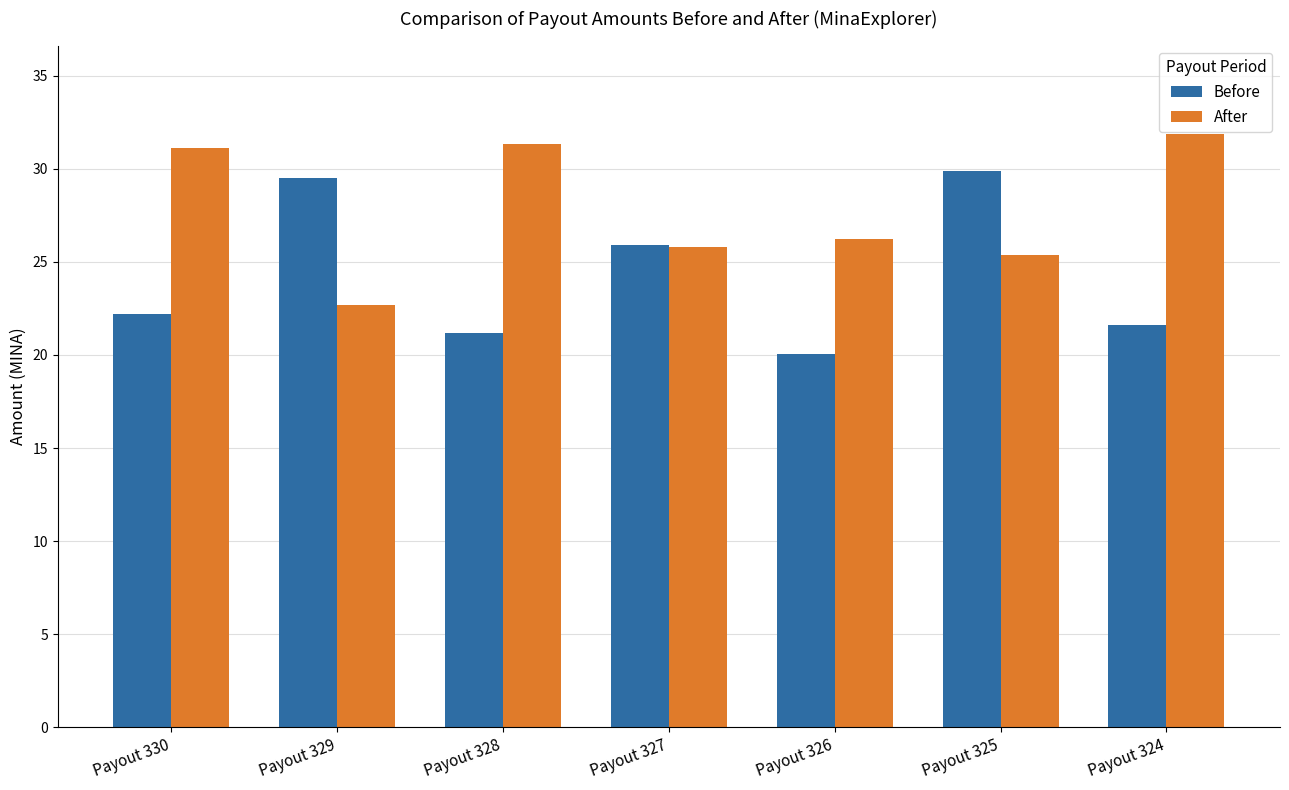

Is it true that Before equals 22.2 at Payout 330?

True